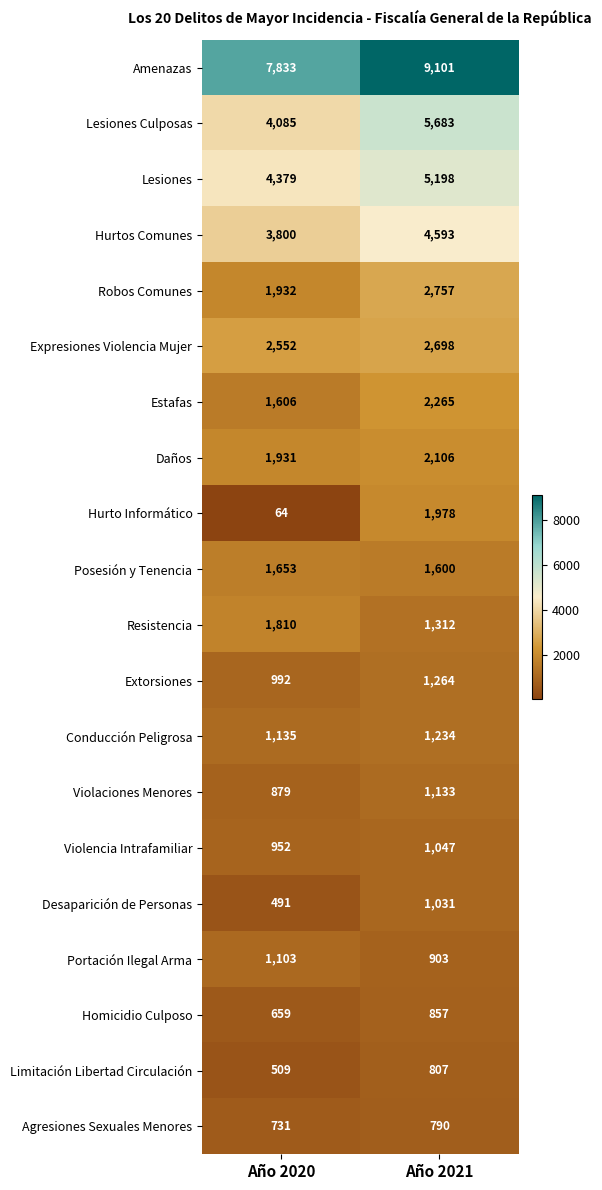

Is the value of Lesiones at Año 2020 greater than the value of Posesión y Tenencia at Año 2021?

Yes